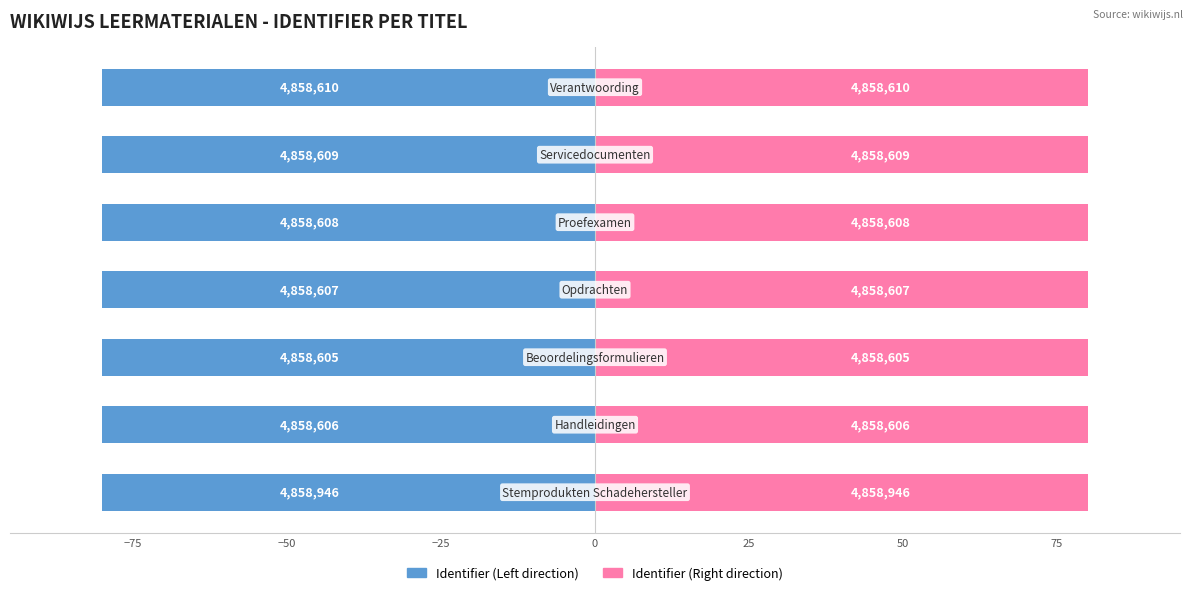

Reading left to right, what are all the values shown in this chart?

Identifier (Left): −100=-80.0	−75=-80.0	−50=-80.0	−25=-80.0	0=-80.0	25=-80.0	50=-80.0
Identifier (Right): −100=80.0	−75=80.0	−50=80.0	−25=80.0	0=80.0	25=80.0	50=80.0